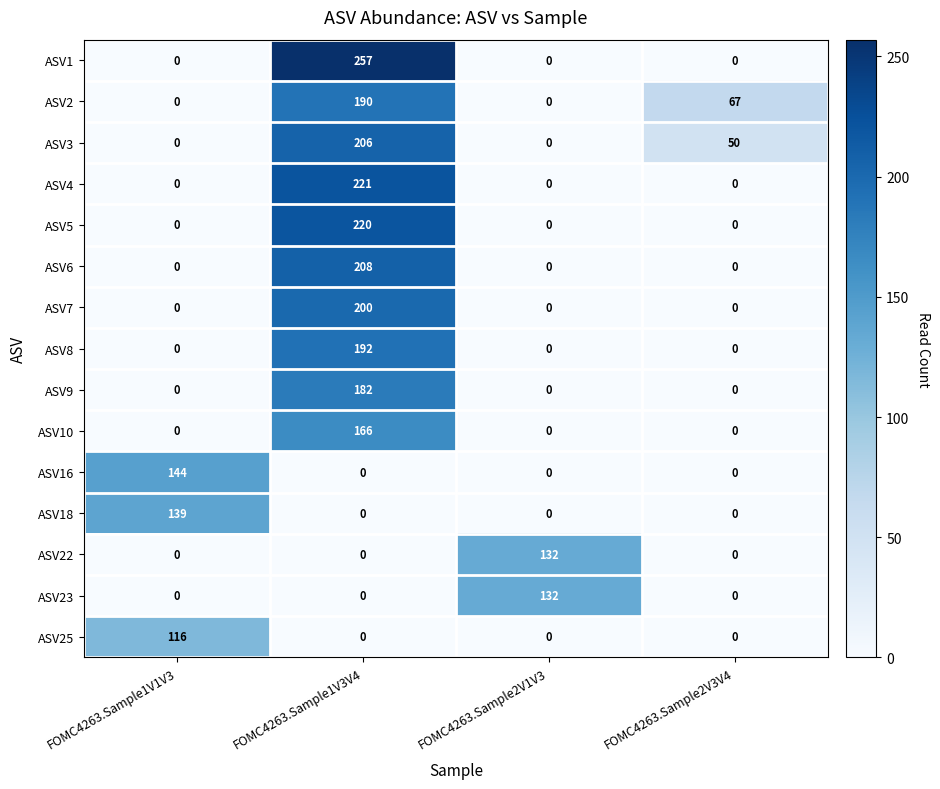

At which label does ASV2 first exceed 67?

FOMC4263.Sample1V3V4